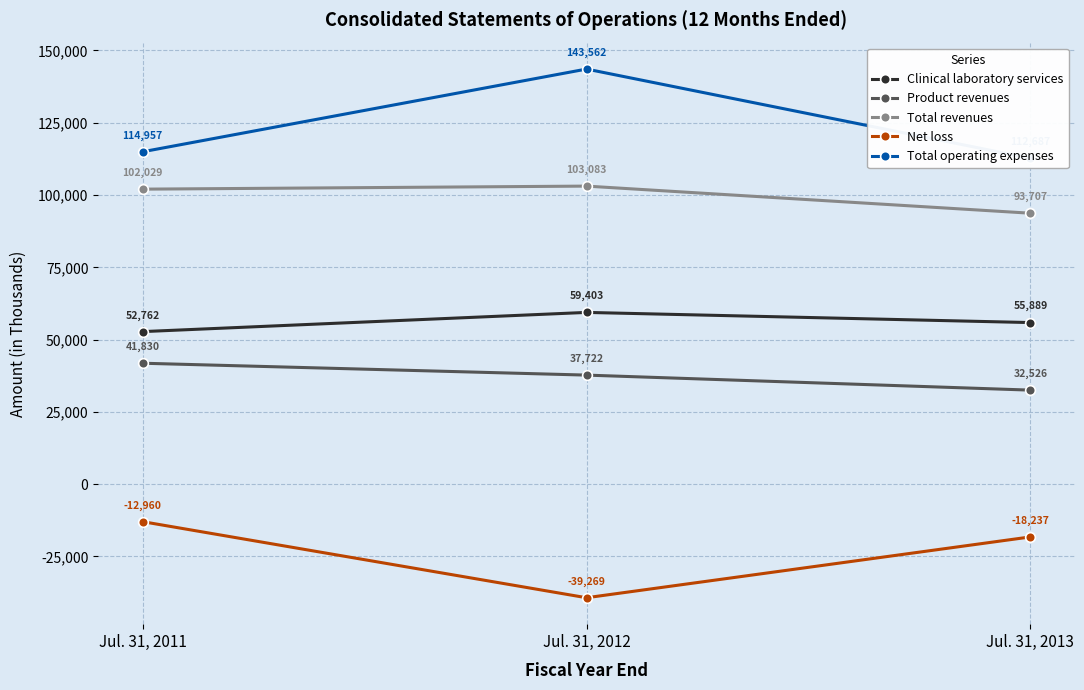

At which category is the sum across all series the highest?

Jul. 31, 2012